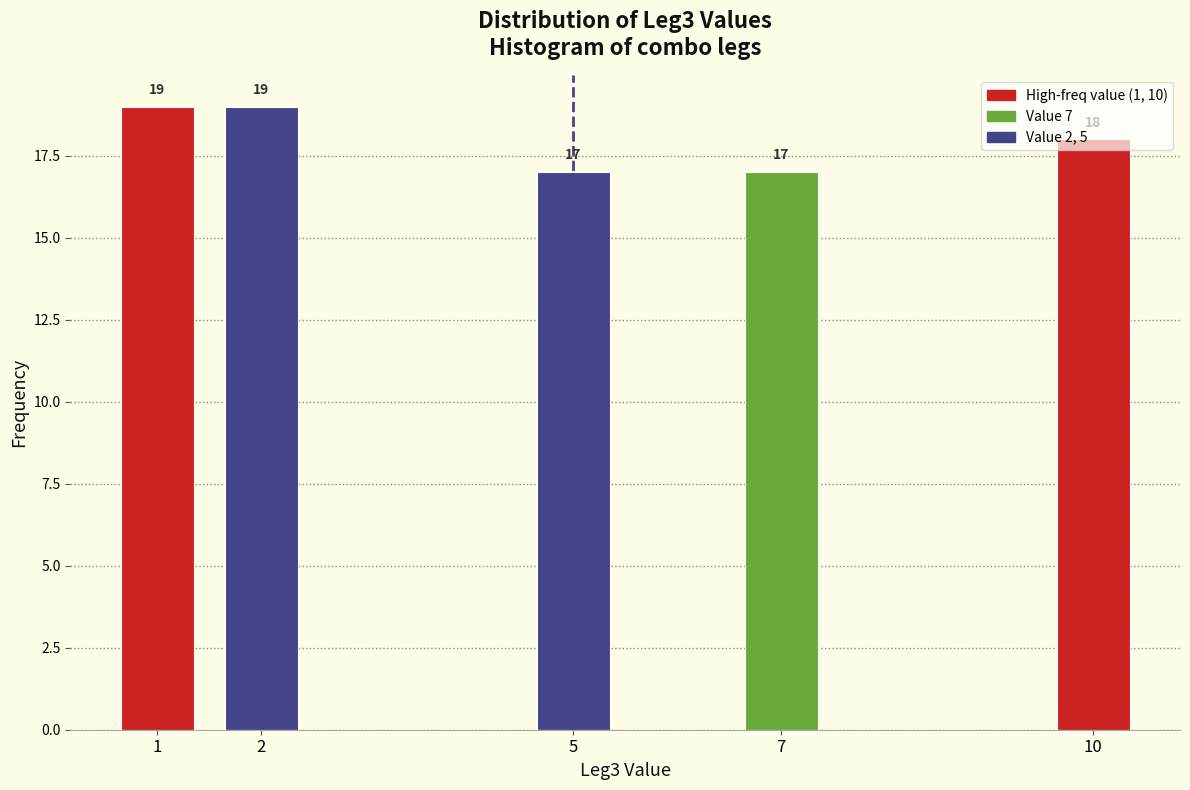

What is the value of the 4th bar from the left?

17